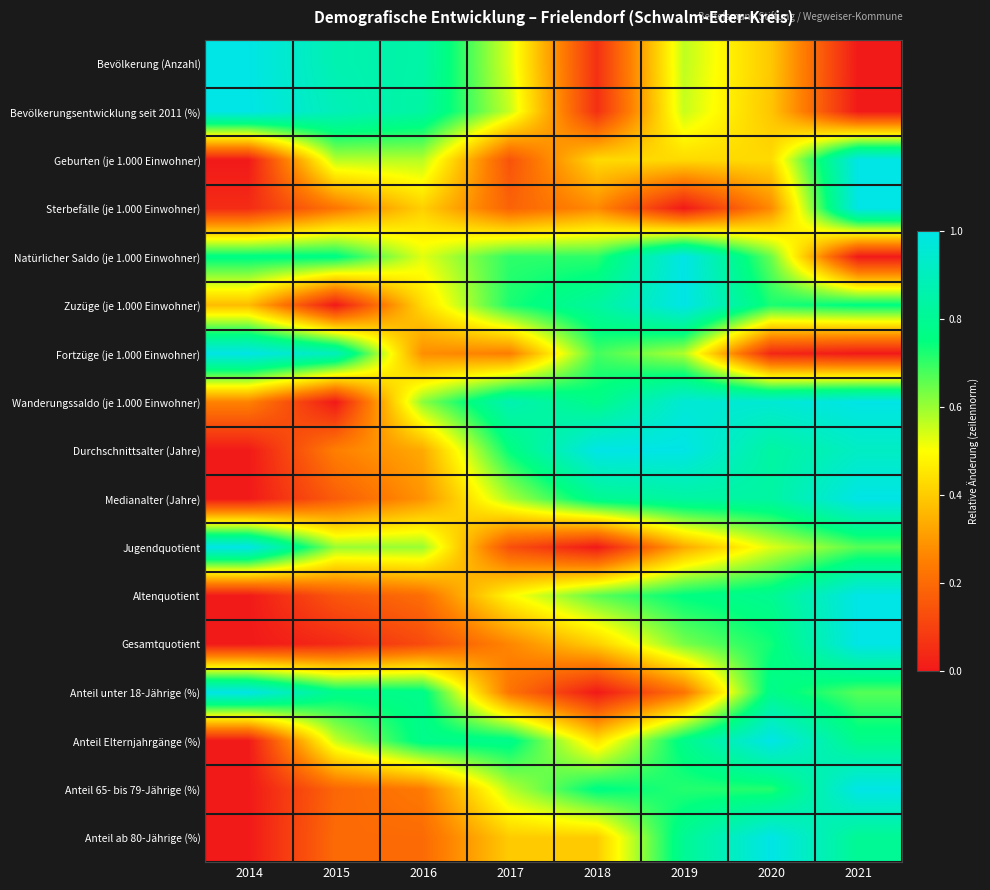

Reading right to left, extract all data points from this chart.

Bevölkerung (Anzahl): 2021=0.0	2020=0.4	2019=0.6	2018=0.1	2017=0.5	2016=0.8	2015=0.9	2014=1.0
Bevölkerungsentwicklung seit 2011 (%): 2021=0.0	2020=0.4	2019=0.6	2018=0.1	2017=0.6	2016=0.8	2015=0.9	2014=1.0
Geburten (je 1.000 Einwohner): 2021=1.0	2020=0.4	2019=0.4	2018=0.4	2017=0.1	2016=0.6	2015=0.6	2014=0.0
Sterbefälle (je 1.000 Einwohner): 2021=1.0	2020=0.3	2019=0.0	2018=0.3	2017=0.2	2016=0.4	2015=0.2	2014=0.0
Natürlicher Saldo (je 1.000 Einwohner): 2021=0.0	2020=0.6	2019=1.0	2018=0.7	2017=0.7	2016=0.5	2015=0.8	2014=0.8
Zuzüge (je 1.000 Einwohner): 2021=0.8	2020=0.7	2019=1.0	2018=0.8	2017=0.7	2016=0.4	2015=0.0	2014=0.4
Fortzüge (je 1.000 Einwohner): 2021=0.0	2020=0.0	2019=0.6	2018=0.7	2017=0.2	2016=0.3	2015=0.9	2014=1.0
Wanderungssaldo (je 1.000 Einwohner): 2021=1.0	2020=1.0	2019=1.0	2018=0.8	2017=0.9	2016=0.6	2015=0.0	2014=0.3
Durchschnittsalter (Jahre): 2021=0.9	2020=0.8	2019=1.0	2018=1.0	2017=0.8	2016=0.3	2015=0.2	2014=0.0
Medianalter (Jahre): 2021=1.0	2020=0.8	2019=0.8	2018=0.8	2017=0.6	2016=0.3	2015=0.2	2014=0.0
Jugendquotient: 2021=0.7	2020=0.5	2019=0.3	2018=0.0	2017=0.1	2016=0.6	2015=0.6	2014=1.0
Altenquotient: 2021=1.0	2020=0.8	2019=0.8	2018=0.7	2017=0.5	2016=0.2	2015=0.2	2014=0.0
Gesamtquotient: 2021=1.0	2020=0.7	2019=0.6	2018=0.4	2017=0.3	2016=0.1	2015=0.0	2014=0.0
Anteil unter 18-Jährige (%): 2021=0.7	2020=0.8	2019=0.2	2018=0.0	2017=0.2	2016=0.8	2015=0.8	2014=1.0
Anteil Elternjahrgänge (%): 2021=0.8	2020=1.0	2019=0.8	2018=0.4	2017=0.8	2016=0.8	2015=0.6	2014=0.0
Anteil 65- bis 79-Jährige (%): 2021=1.0	2020=0.7	2019=0.7	2018=0.8	2017=0.6	2016=0.2	2015=0.2	2014=0.0
Anteil ab 80-Jährige (%): 2021=0.8	2020=1.0	2019=0.8	2018=0.4	2017=0.4	2016=0.2	2015=0.2	2014=0.0